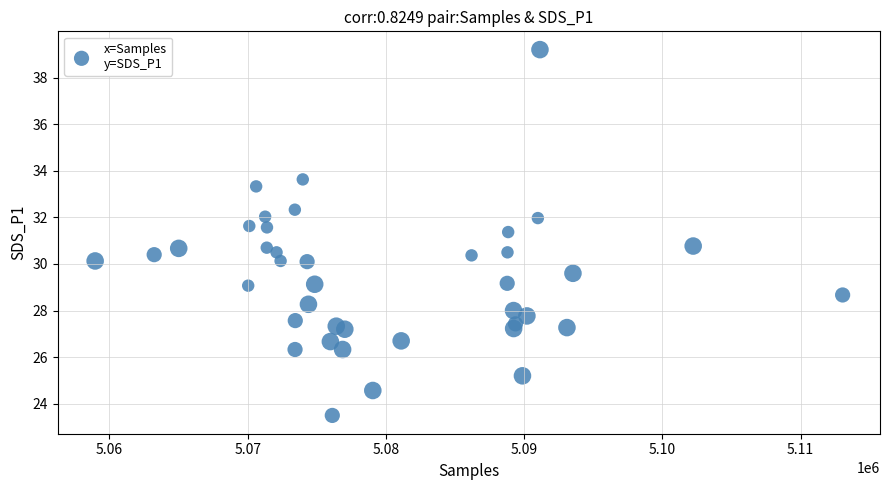

What is the range of X values (max minus min)?

54079.0